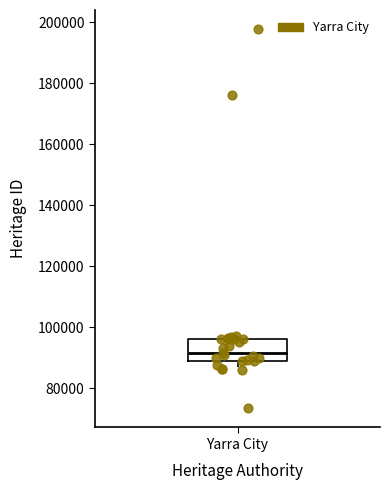

Transcribe this box plot: give where the median line is, the range the box spans, and where the two whiskers end, as read against the y-axis. The values are not printed on the chart, so give them approximately, as read against the axis.

median 92000, box 88000 to 96000, whiskers 86000 to 98000